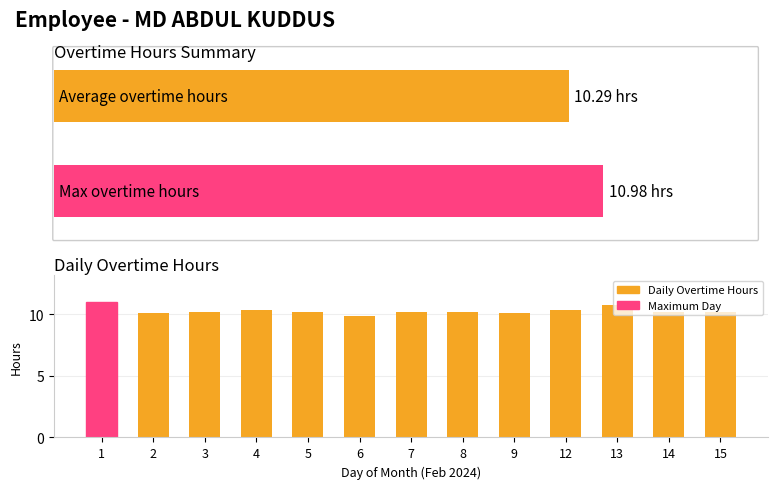

Between 1 and 13, which is larger?

1